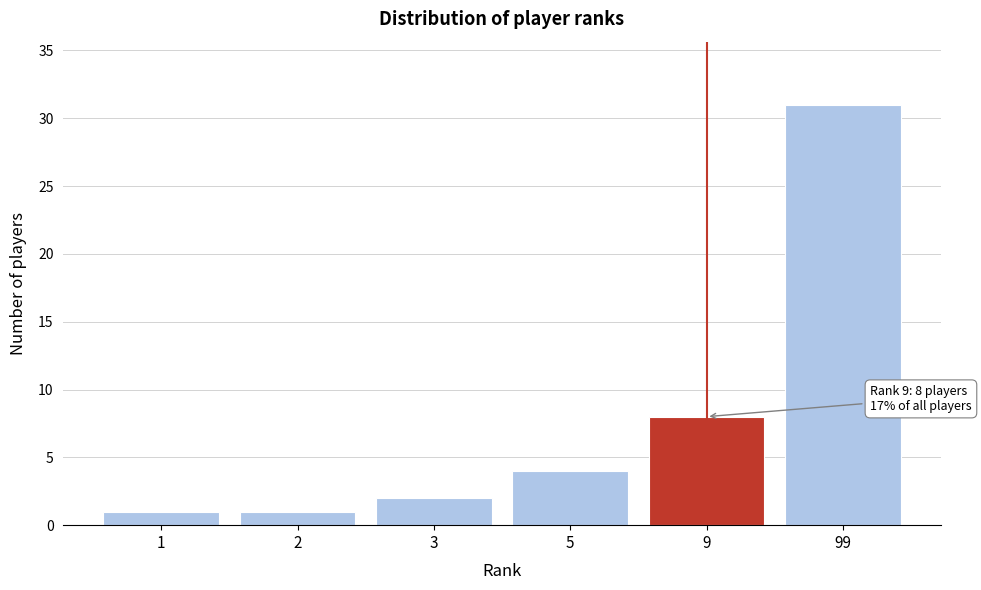

Reading left to right, extract all data points from this chart.

1=1	2=1	3=2	5=4	9=8	99=31